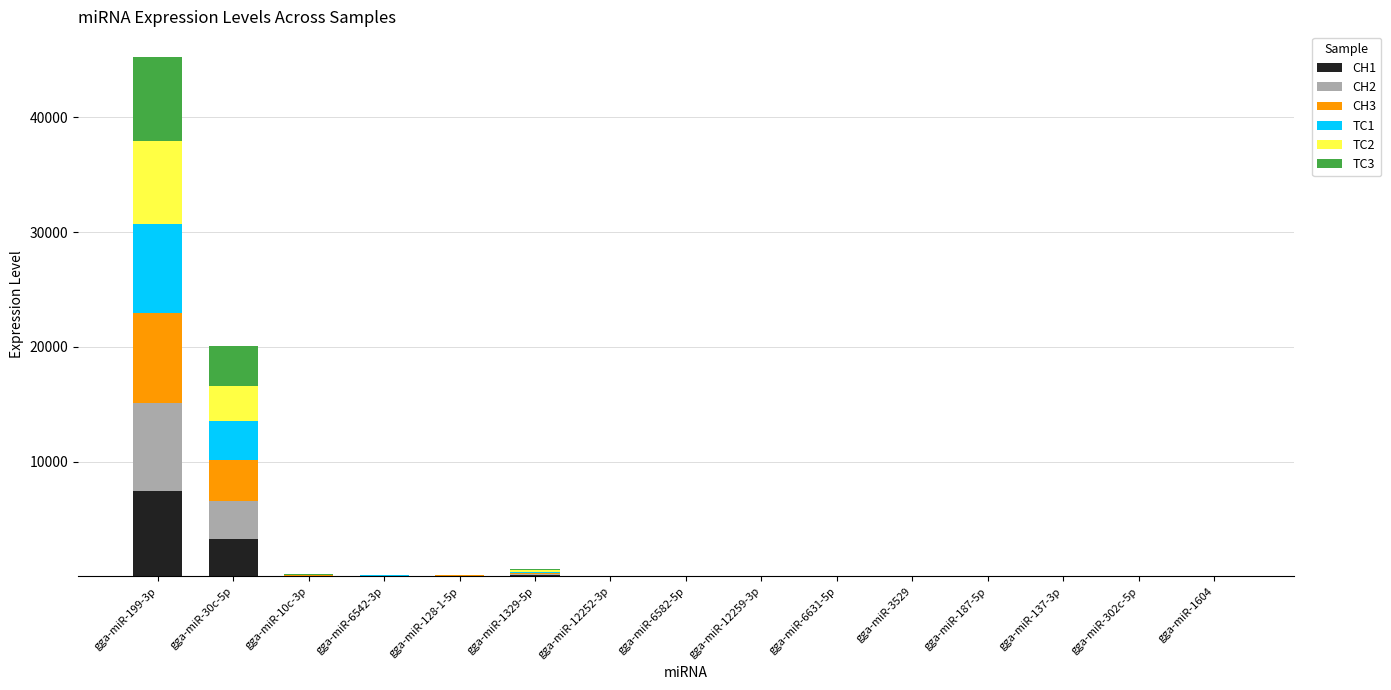

What is the maximum value for CH1?

7478.9